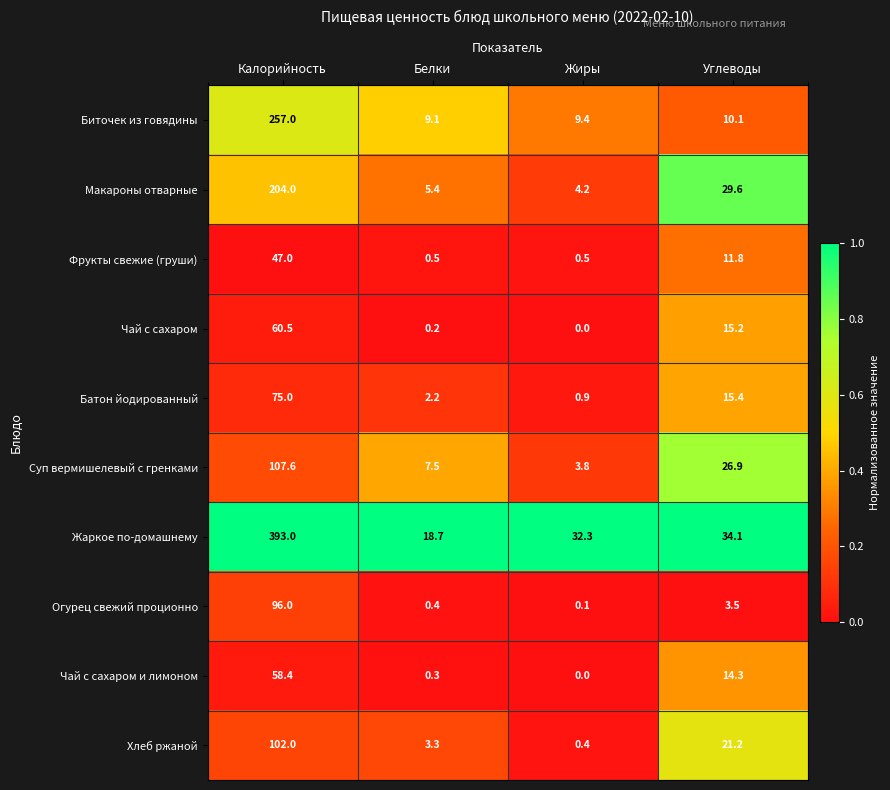

True or false: Жаркое по-домашнему has a value of 53.1 at Углеводы.

False